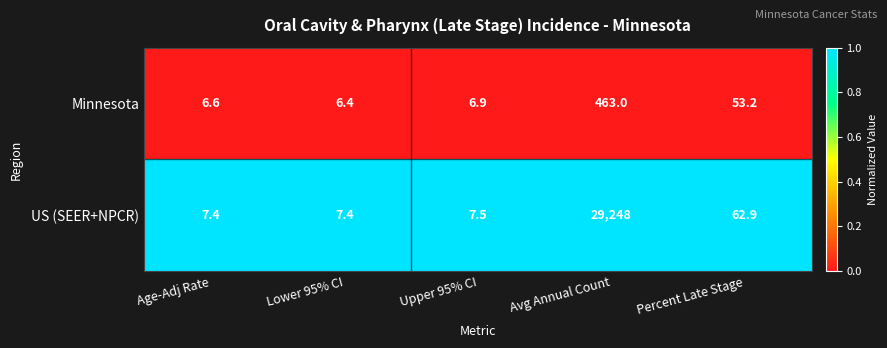

What is the spread (max minus min) of values at Percent Late Stage?

9.7